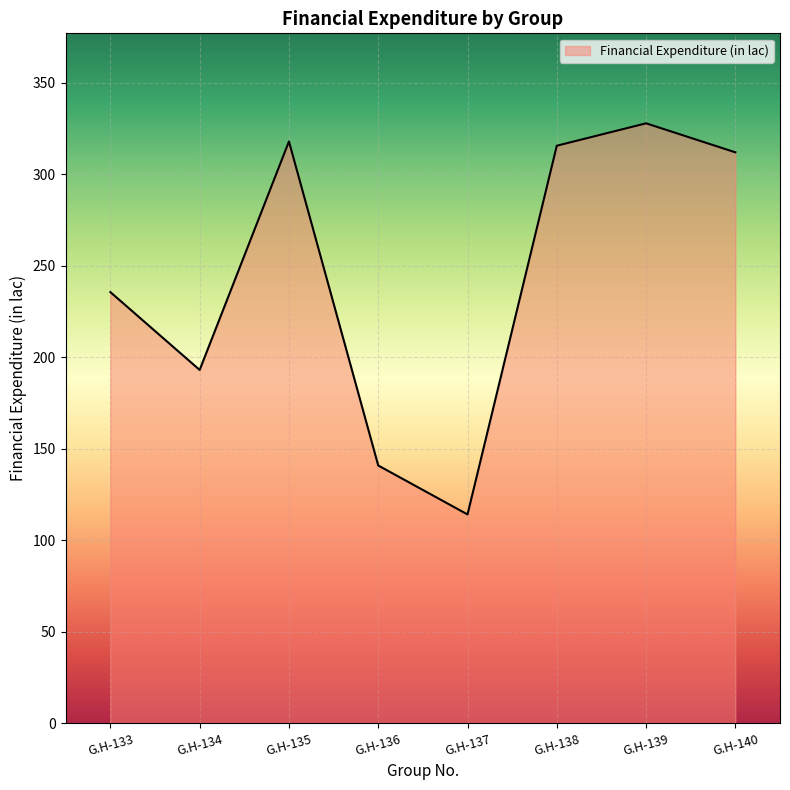

Does the chart display data point markers on the line(s)?

No